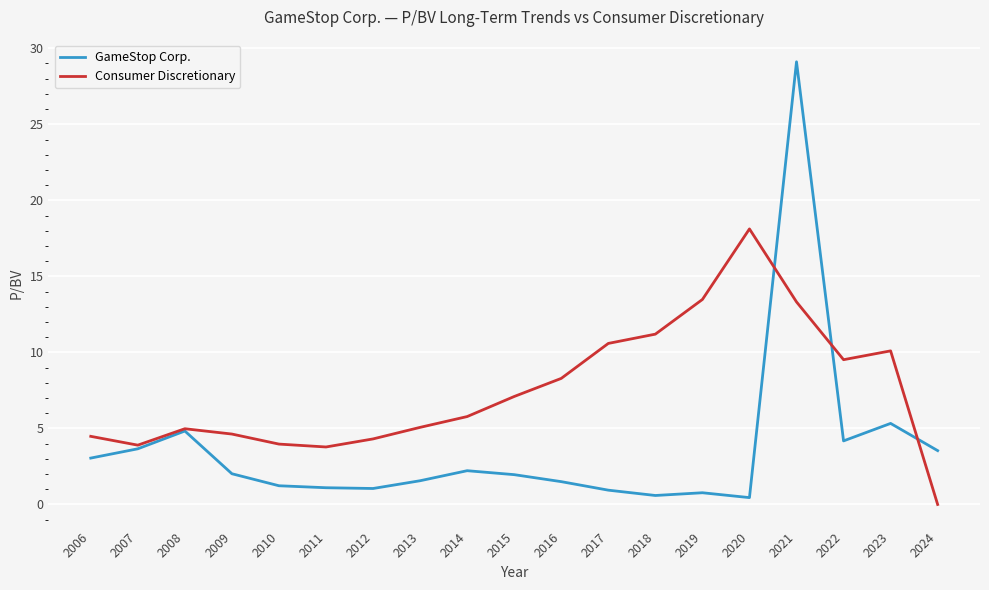

Which series changed the most between 2008 and 2013?

GameStop Corp.